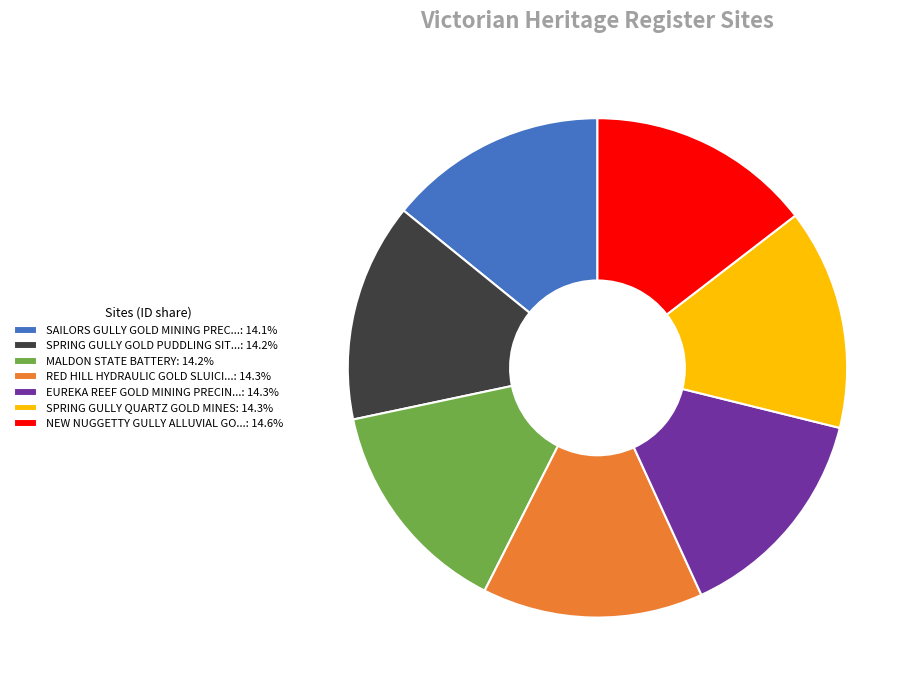

Is the sum of EUREKA REEF GOLD MINING PRECIN...: 14.3% and SPRING GULLY QUARTZ GOLD MINES: 14.3% greater than half?

No